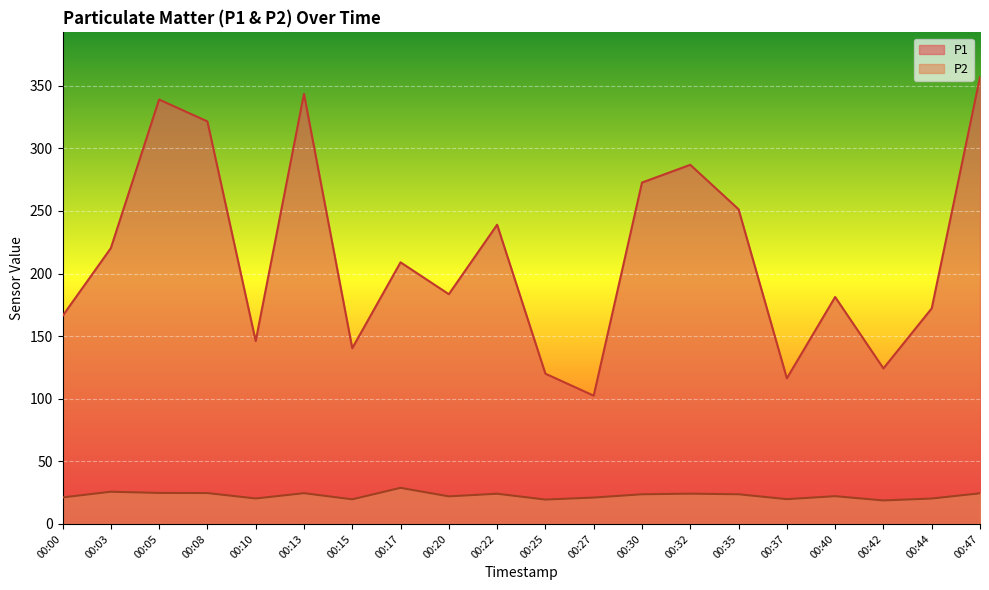

At how many categories does at least one series exceed 245?

7